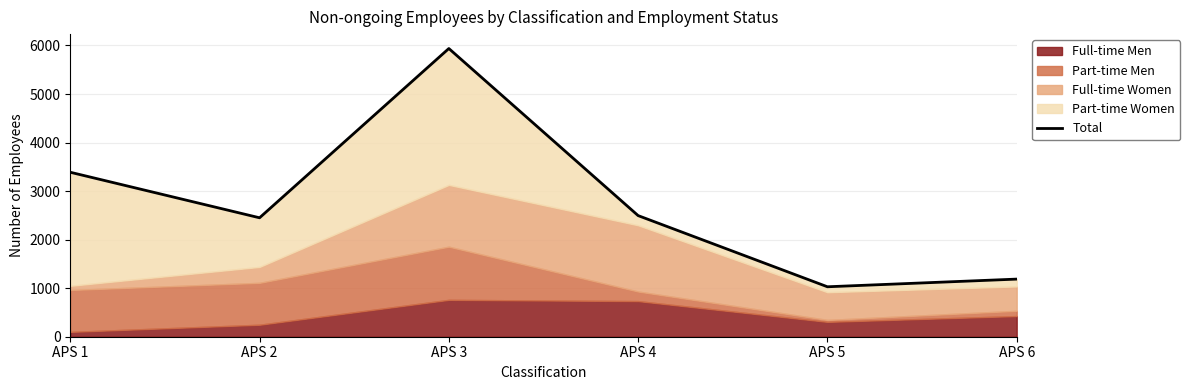

Where is the data nearest to the value 3483?

APS 1